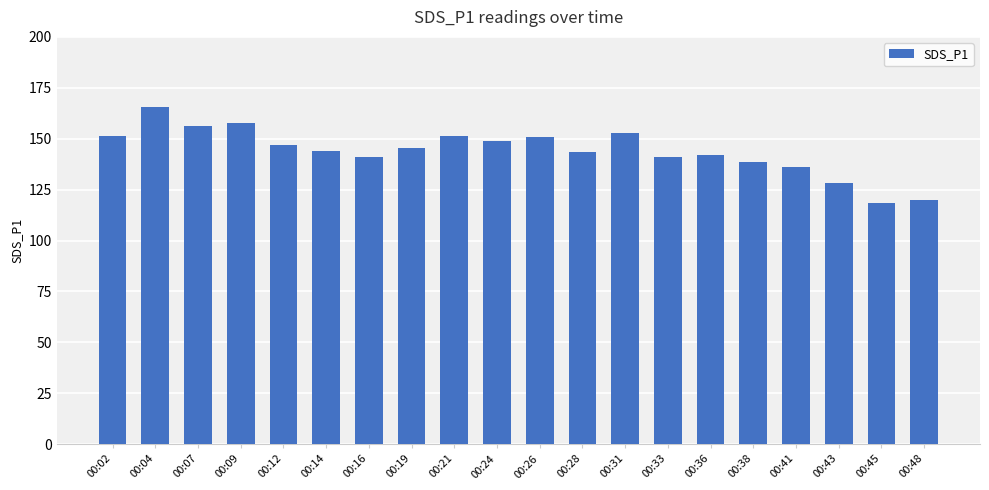

The chart shows a value of 128.4 at 00:43. True or false?

True